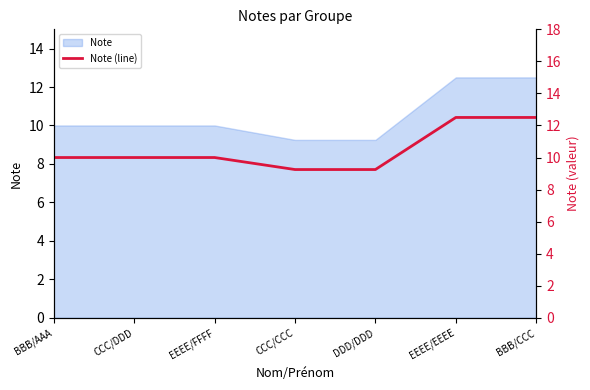

How many lines are shown in the chart?

1